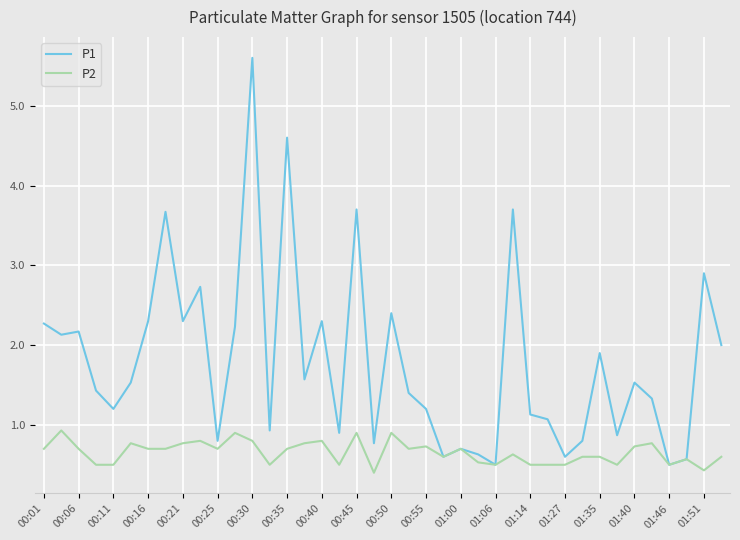

List the series in order of their peak value, lowest first.

P2, P1